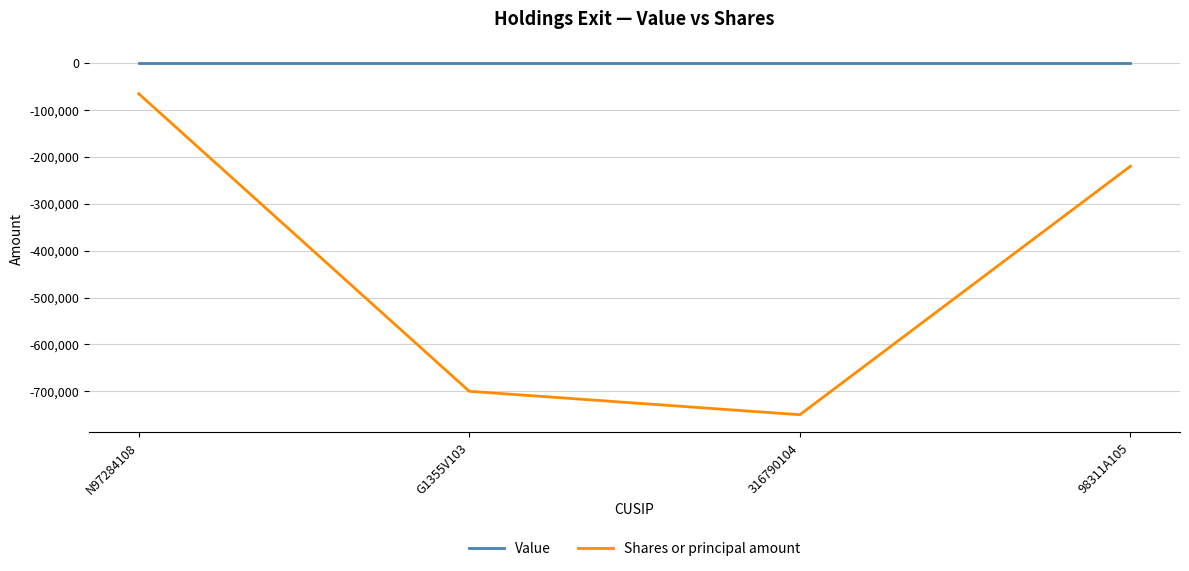

How many series are shown in this chart?

2